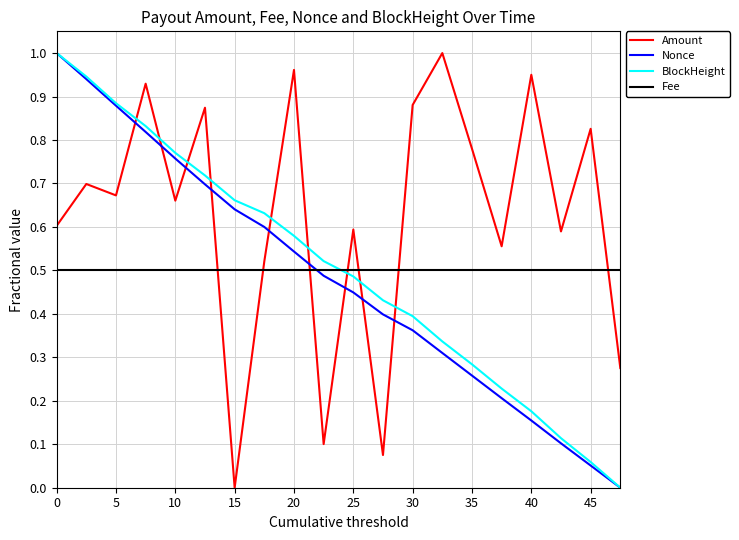

How many times do Amount and Nonce cross each other?

9